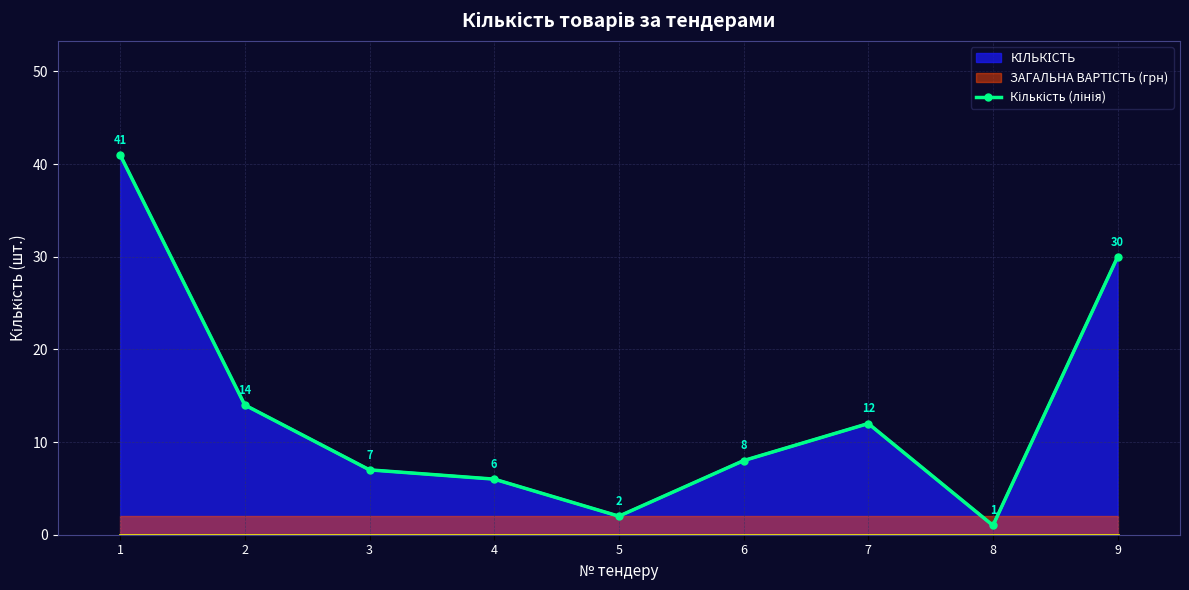

What is the minimum value shown in the chart?

1